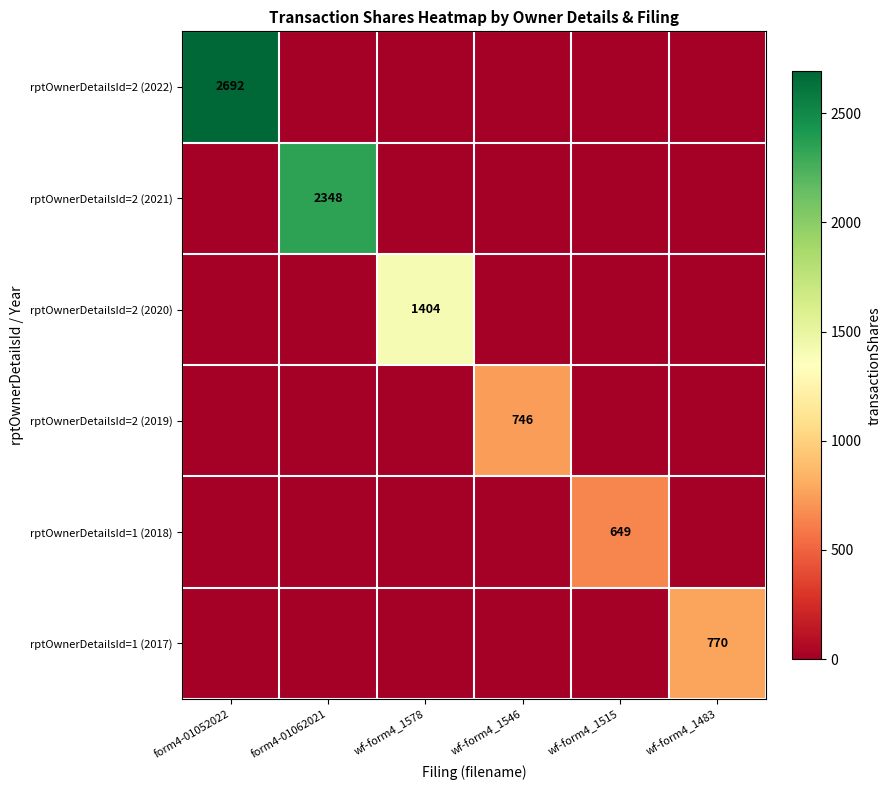

The rptOwnerDetailsId=2 (2019) series shows 746 at wf-form4_1546. True or false?

True